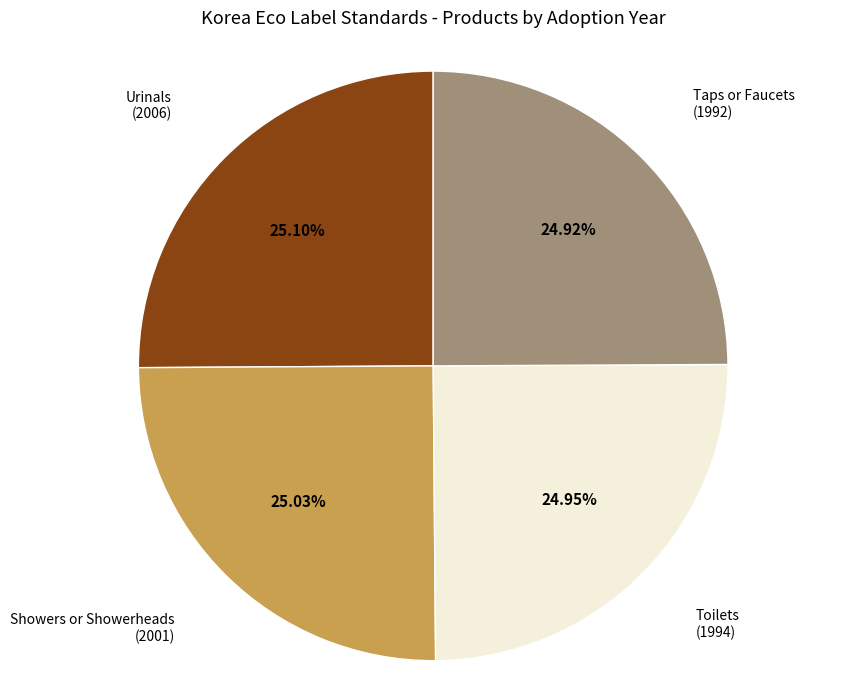

Does Taps or Faucets account for over 50% of the chart?

No